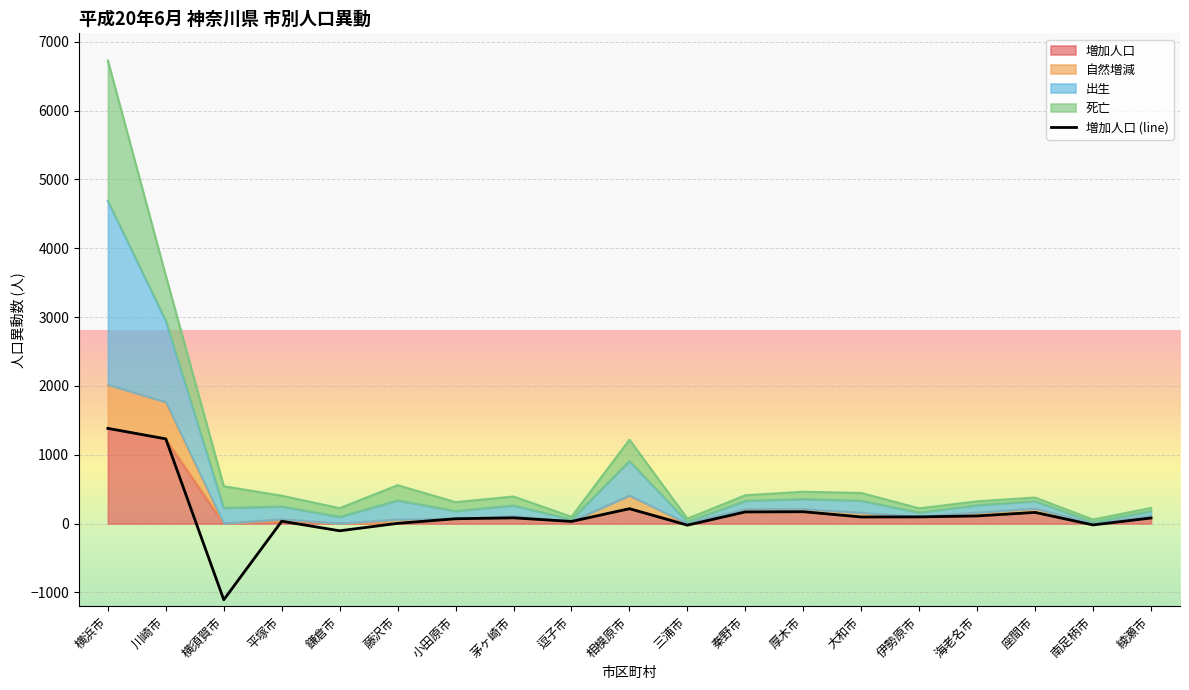

True or false: 転入 and 増加人口 intersect in this chart.

False